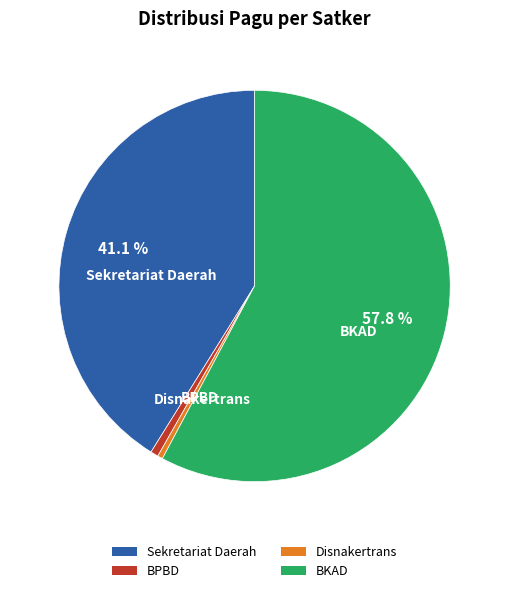

Between BPBD and BKAD, which is larger?

BKAD